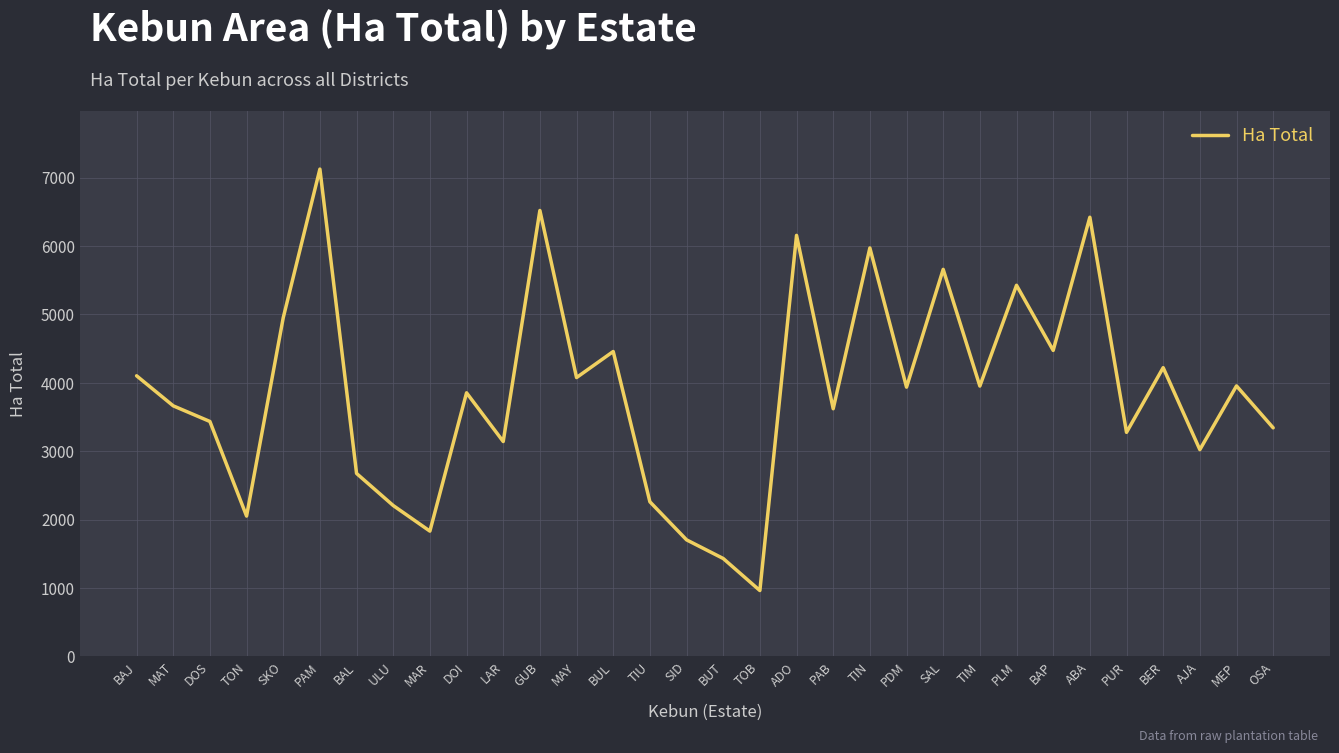

True or false: the data shows 2028.7 at BAP.

False